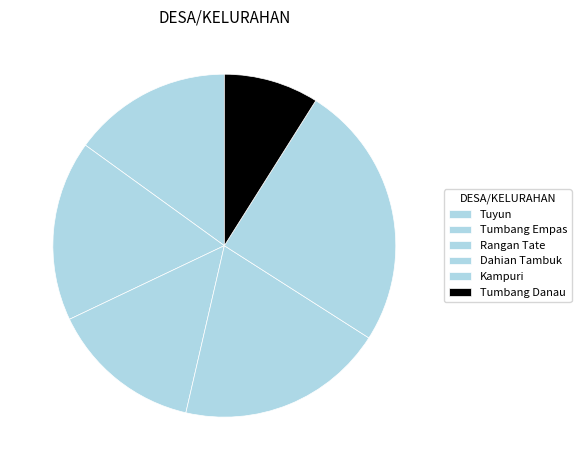

How many segments does this pie chart have?

6